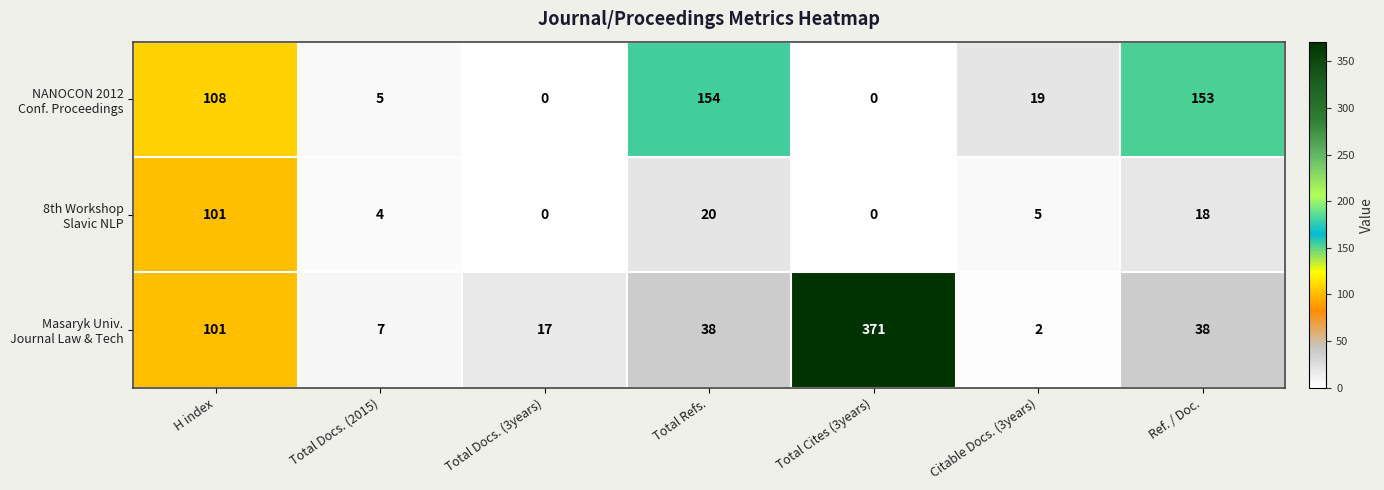

What is the spread (max minus min) of values at Total Docs. (2015)?

3